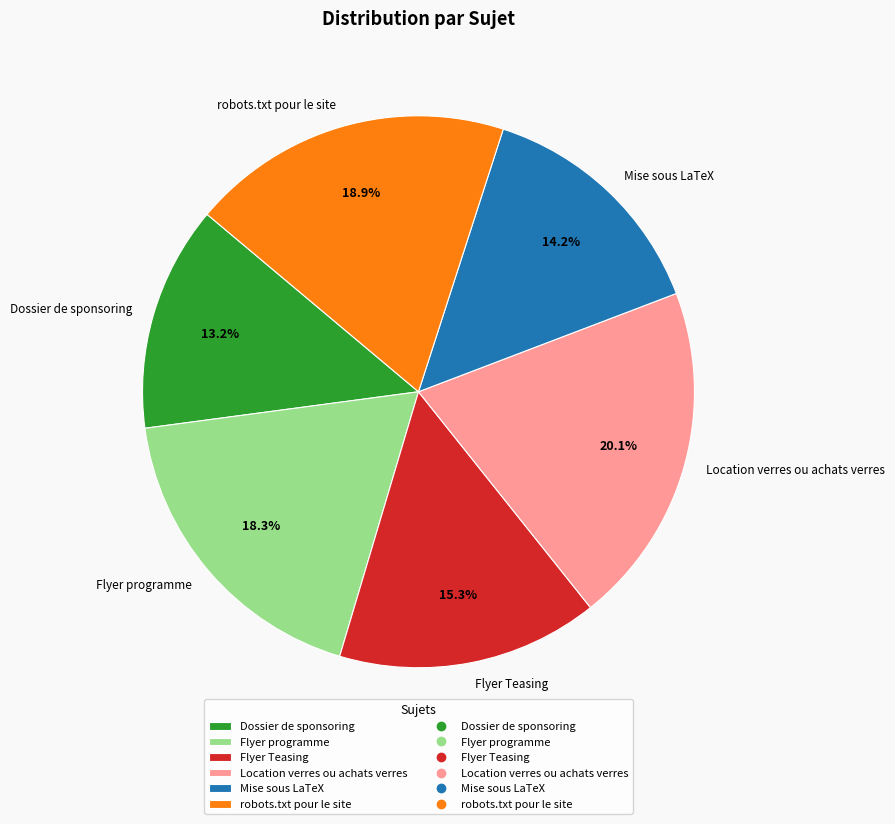

Count the number of slices in the pie.

6